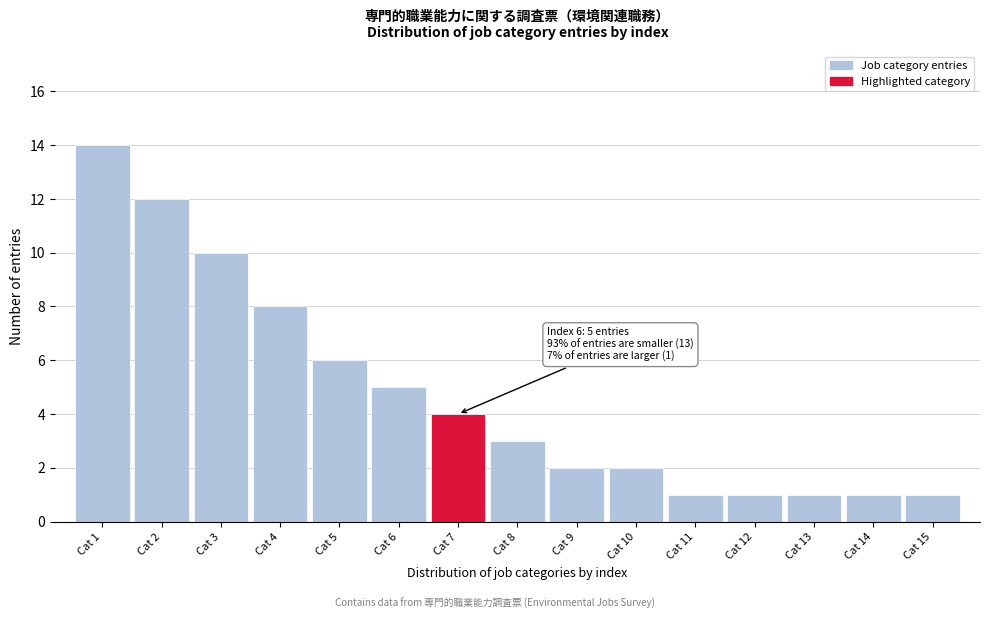

Reading left to right, extract all data points from this chart.

Cat 1=14	Cat 2=12	Cat 3=10	Cat 4=8	Cat 5=6	Cat 6=5	Cat 7=4	Cat 8=3	Cat 9=2	Cat 10=2	Cat 11=1	Cat 12=1	Cat 13=1	Cat 14=1	Cat 15=1